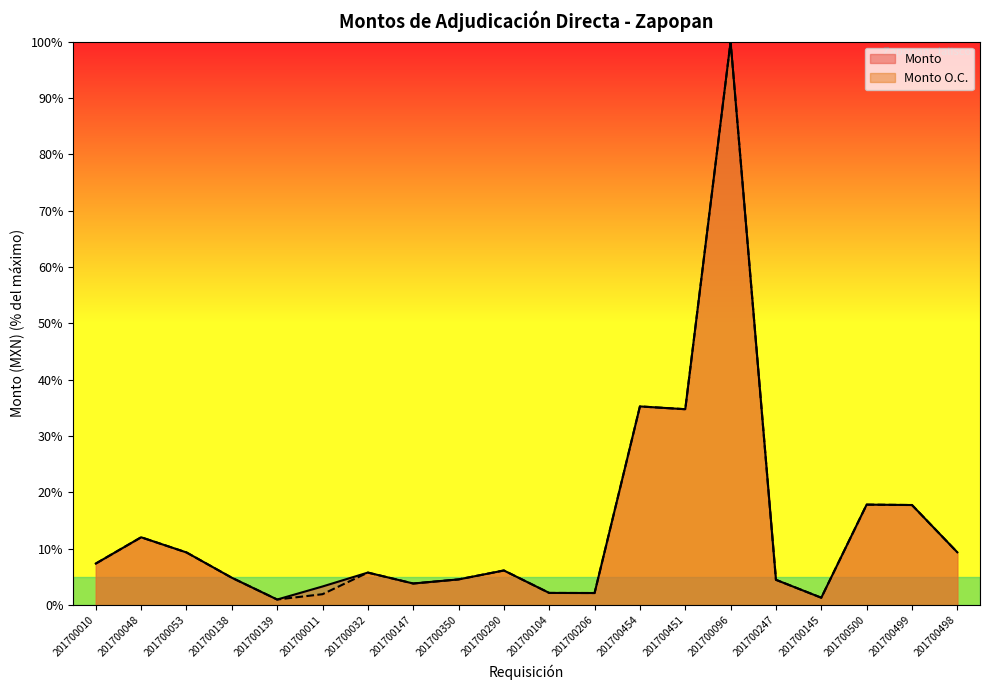

What is the difference between the second highest and second lowest values in the Monto series?

33.9